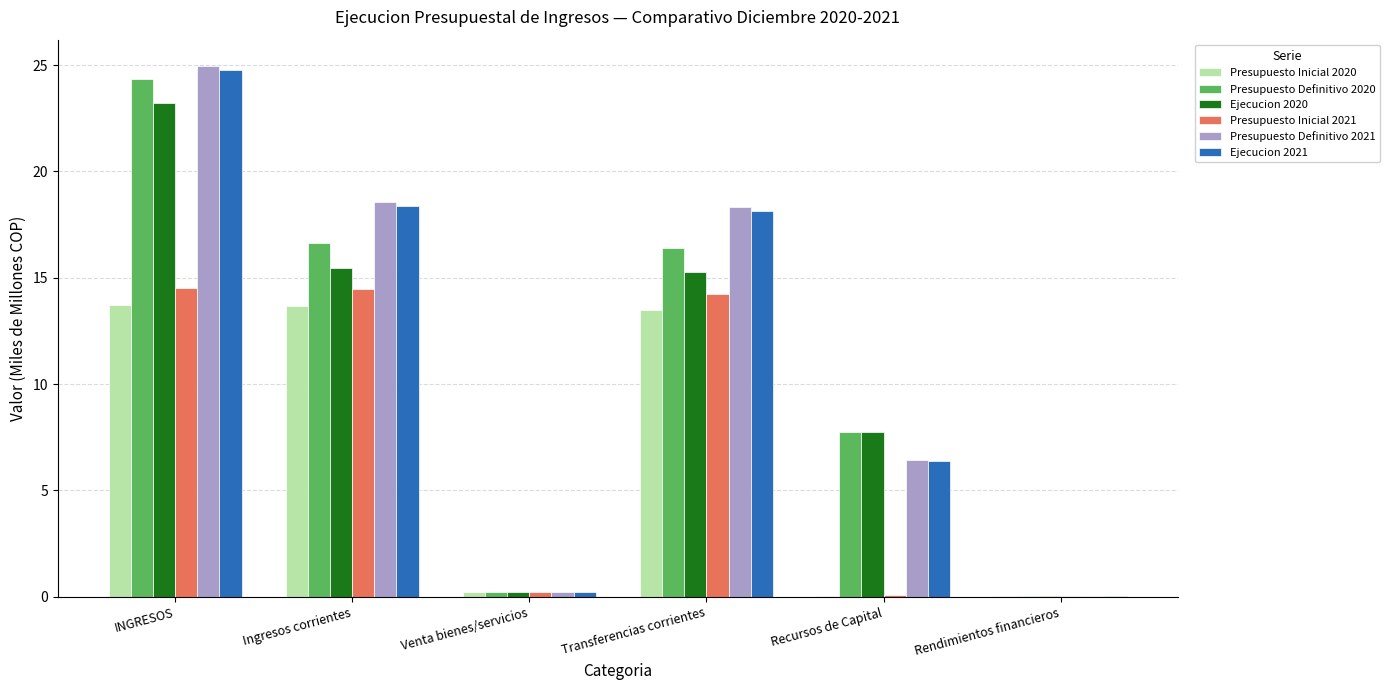

The Presupuesto Definitivo 2021 series shows 0.0 at Rendimientos financieros. True or false?

True